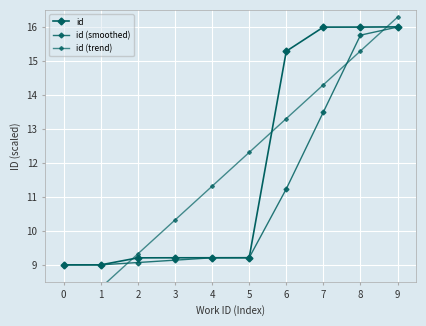

What is the total value across all series at 9?

48.3